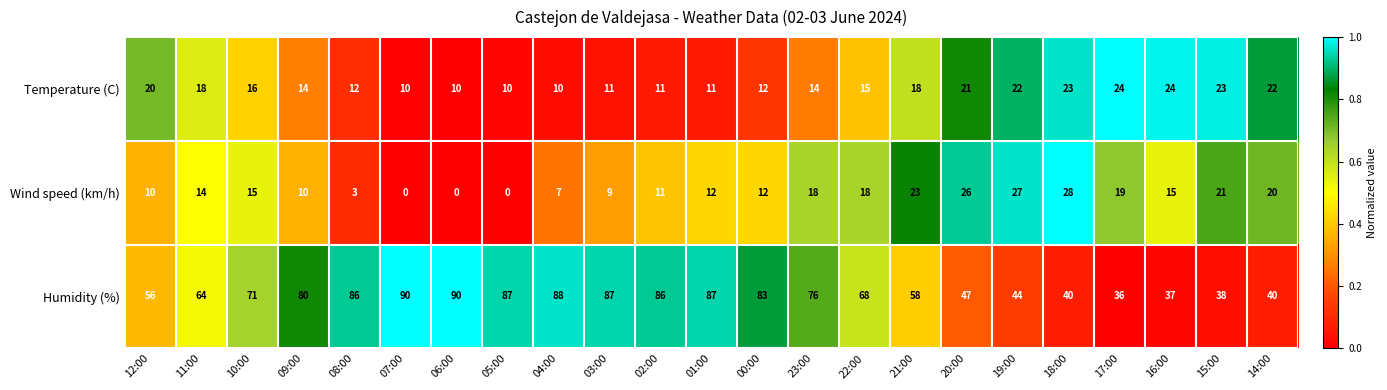

Is it true that Temperature (C) equals 21 at 20:00?

True